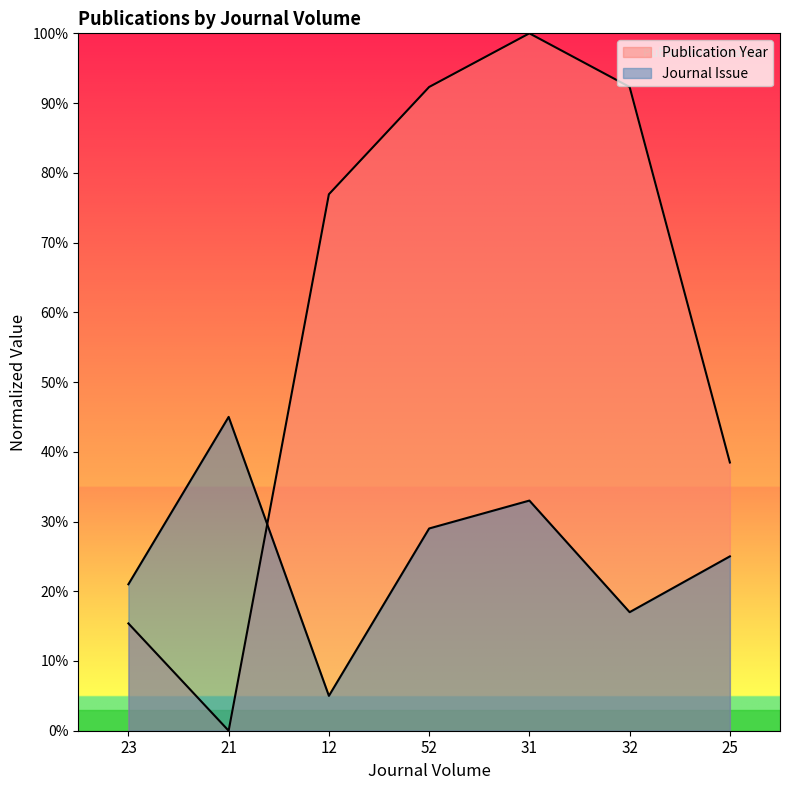

Which series ends up on top after the final intersection of Journal Issue and Publication Year?

Publication Year